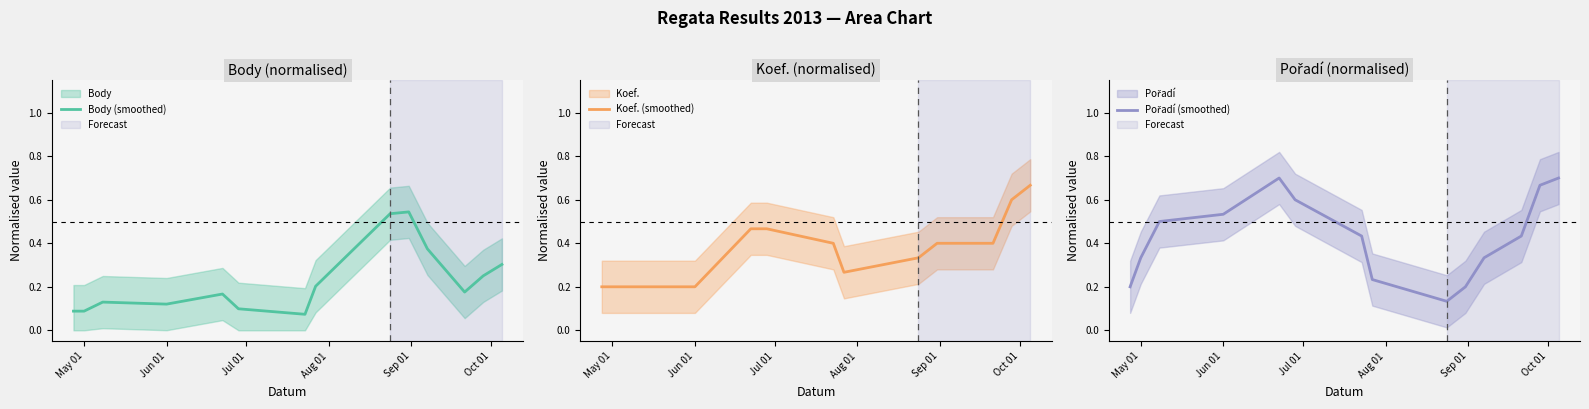

Which series ends up on top after the final intersection of Koef. (smoothed) and Body (smoothed)?

Koef. (smoothed)